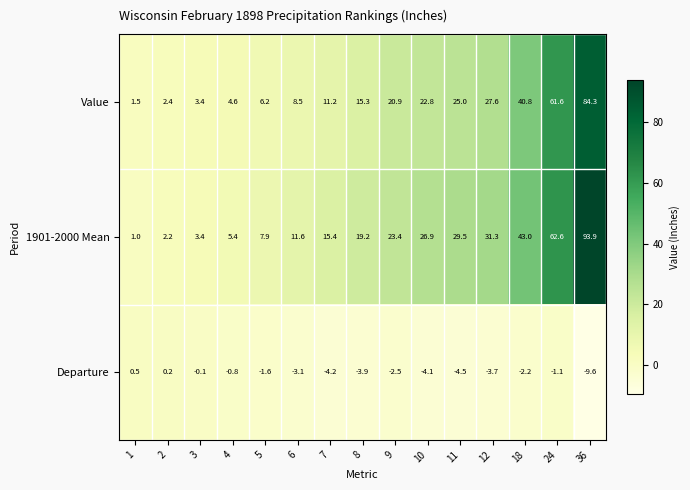

What is the lowest value of the Departure series?

-9.6